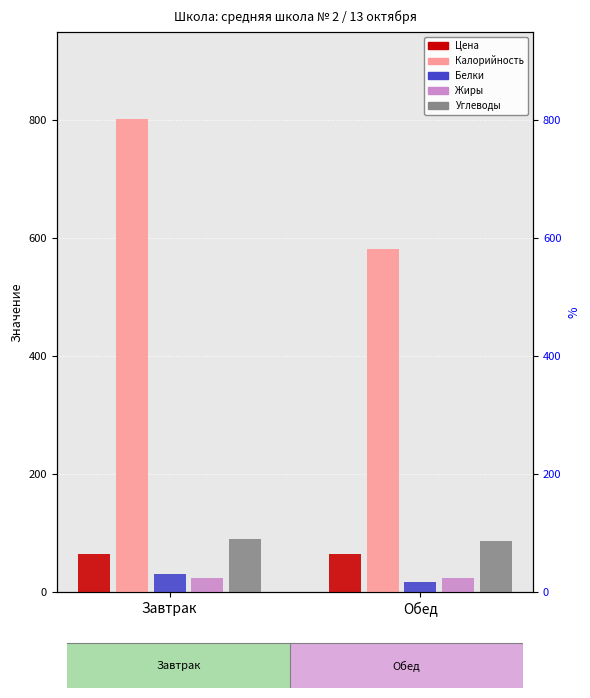

At which category is the sum across all series the highest?

Завтрак